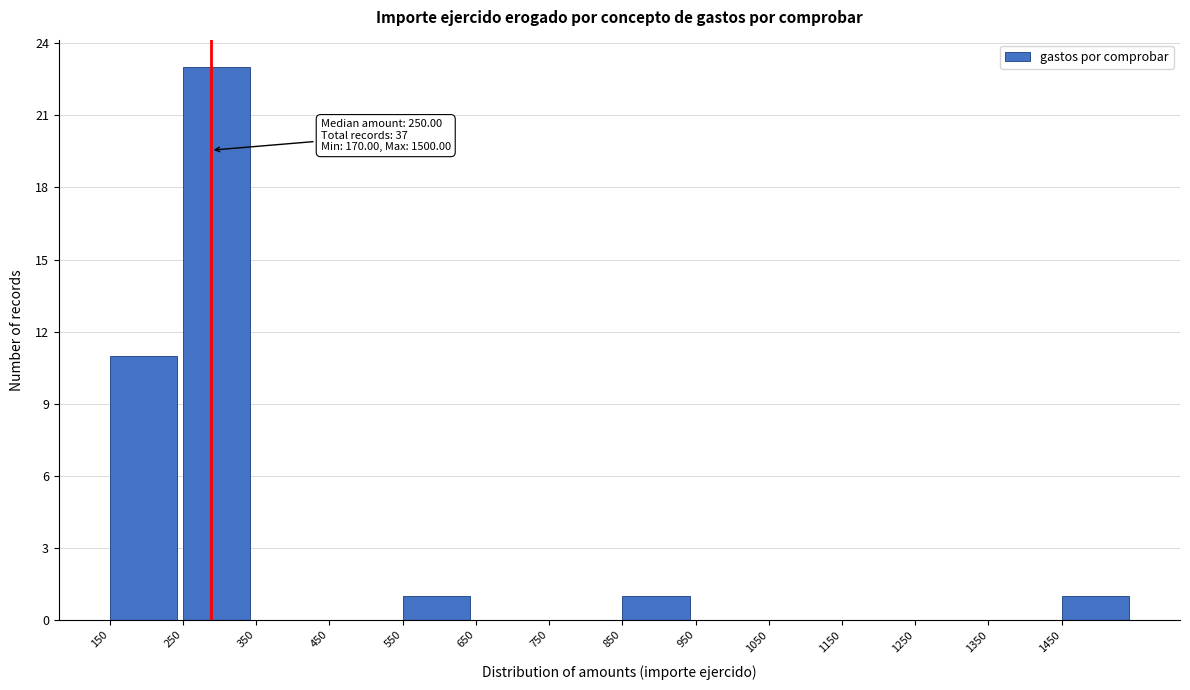

Which range on the x-axis has the tallest bar?

250 to 350